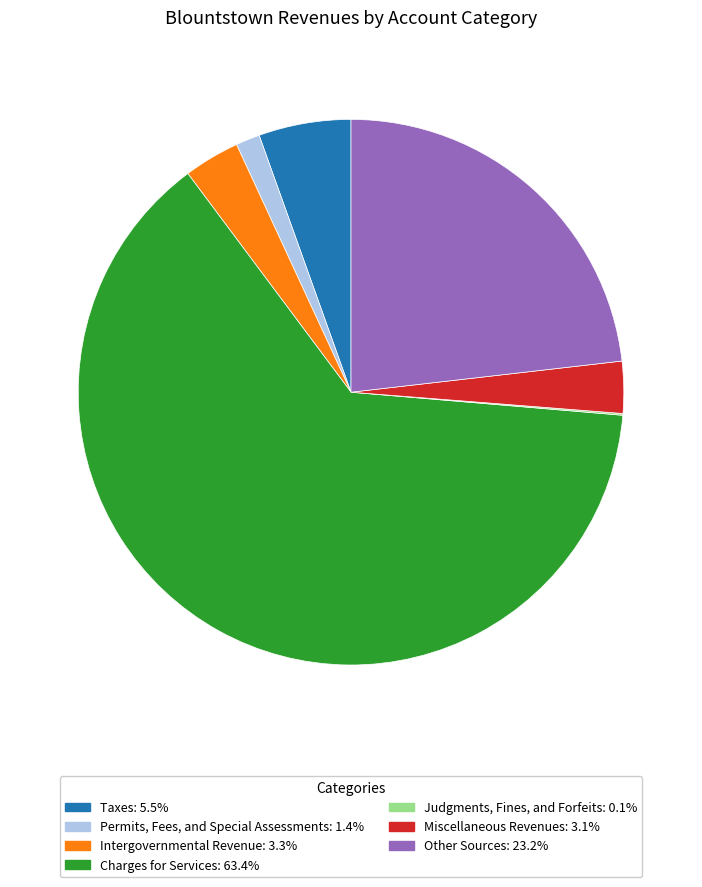

Is the sum of Taxes and Intergovernmental Revenue greater than half?

No